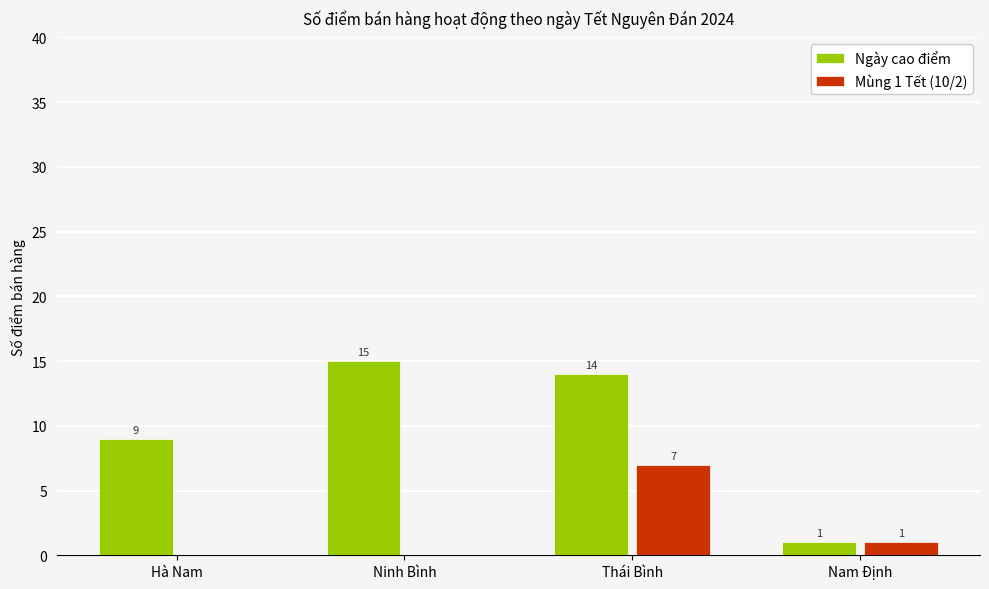

Reading left to right, what are all the values shown in this chart?

Ngày cao điểm: Hà Nam=9	Ninh Bình=15	Thái Bình=14	Nam Định=1
Mùng 1 Tết (10/2): Hà Nam=0	Ninh Bình=0	Thái Bình=7	Nam Định=1